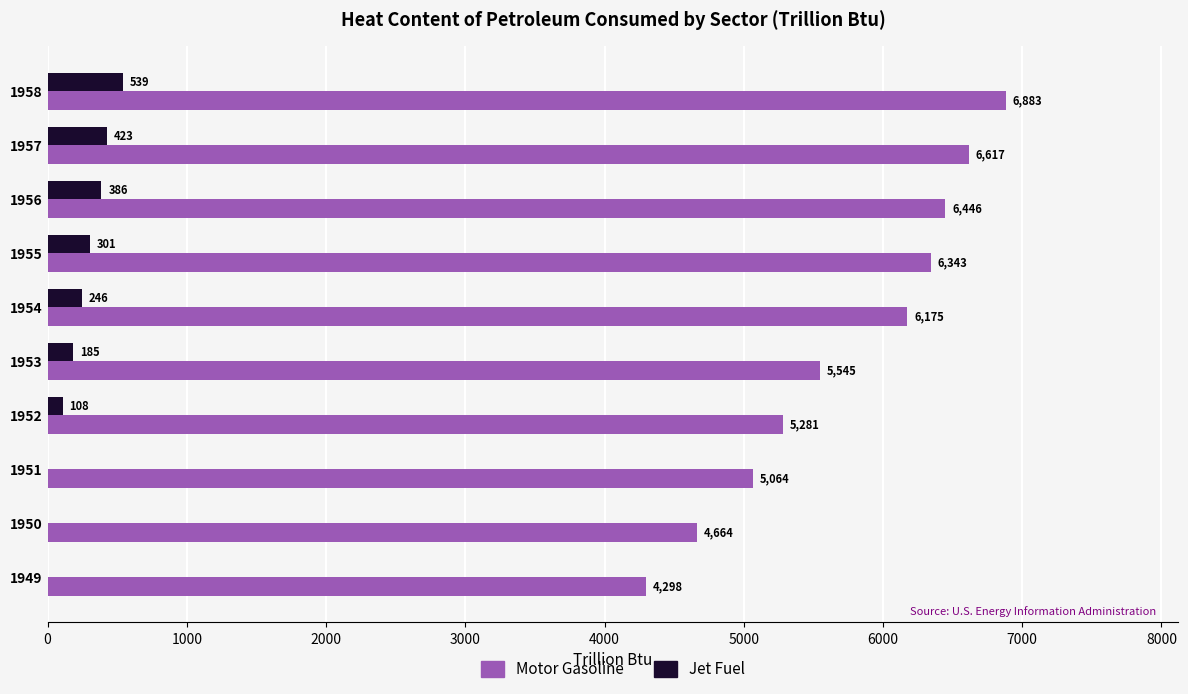

At which category is the sum across all series the highest?

1958